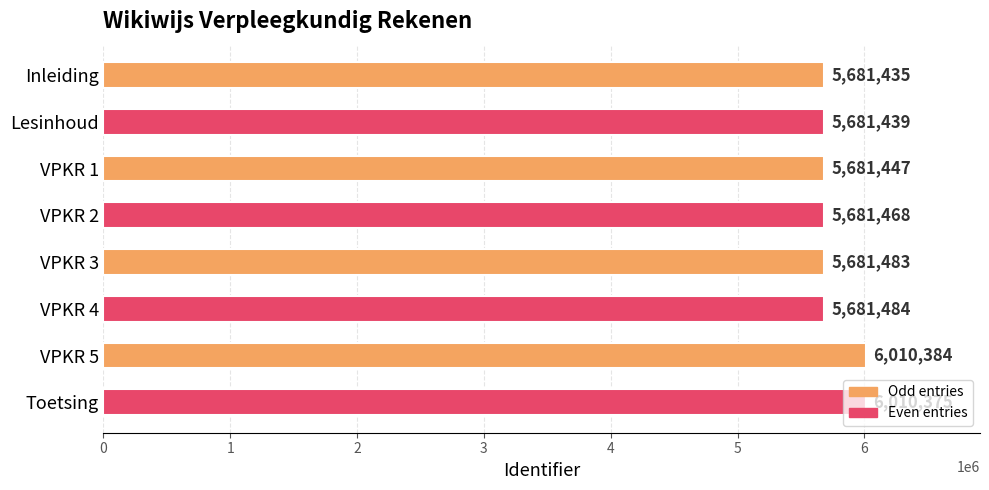

What is the average value?

5763689